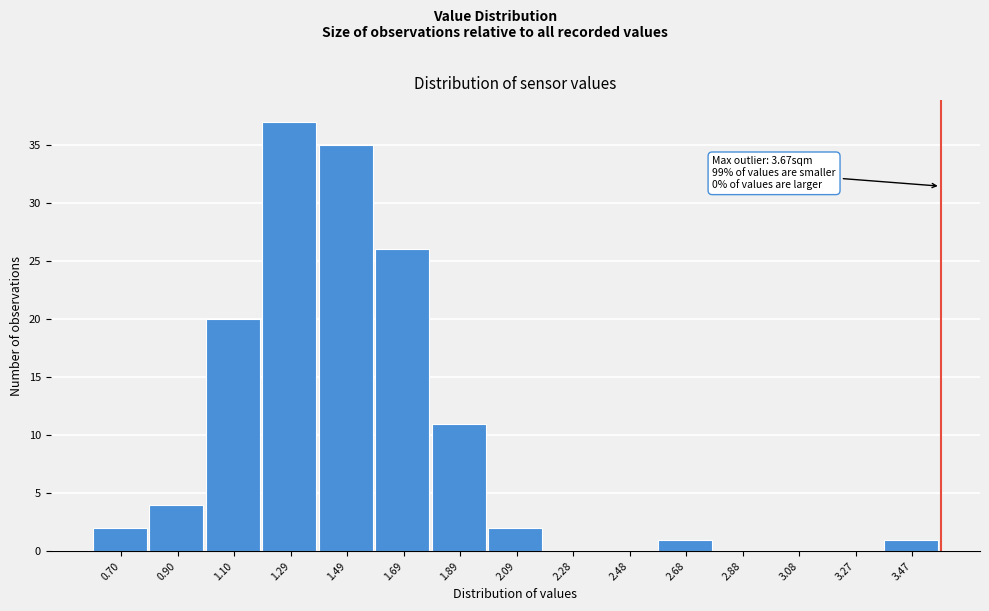

Reading left to right, what are all the values shown in this chart?

0.70=2	0.90=4	1.10=20	1.29=37	1.49=35	1.69=26	1.89=11	2.09=2	2.28=0	2.48=0	2.68=1	2.88=0	3.08=0	3.27=0	3.47=1